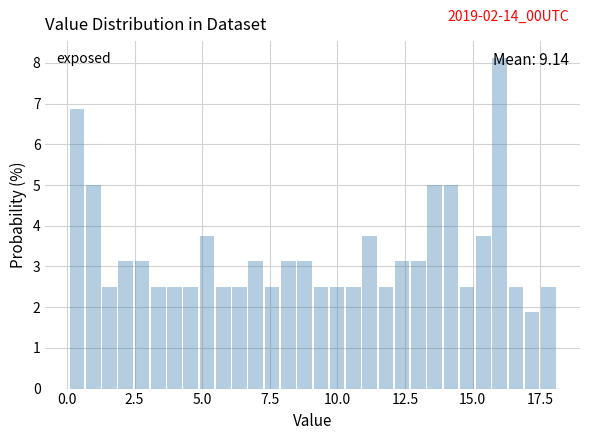

Read against the x-axis, roughly where is the centre of the tallest bar?

16.0